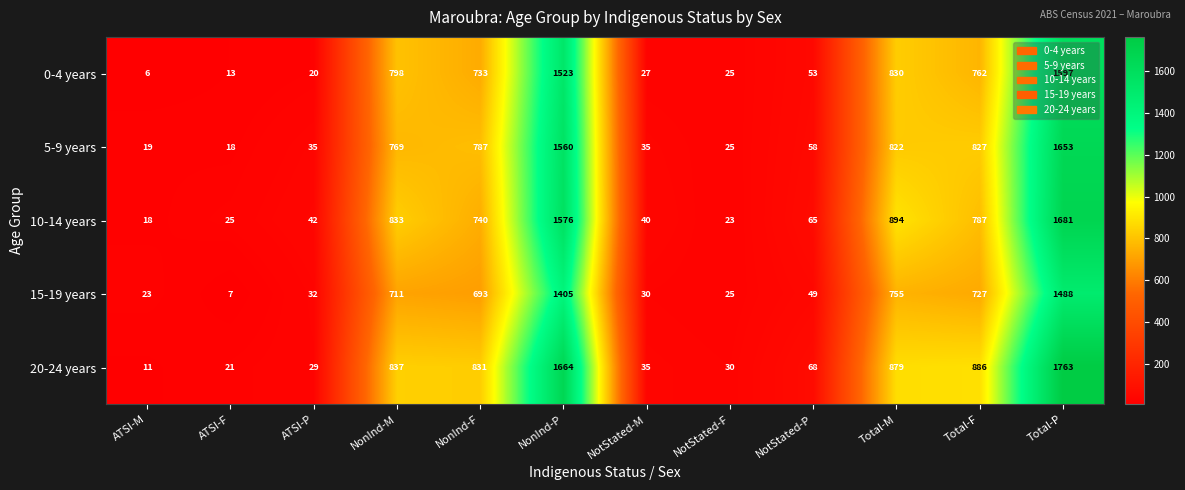

At which label is 0-4 years closest to 801?

NonInd-M